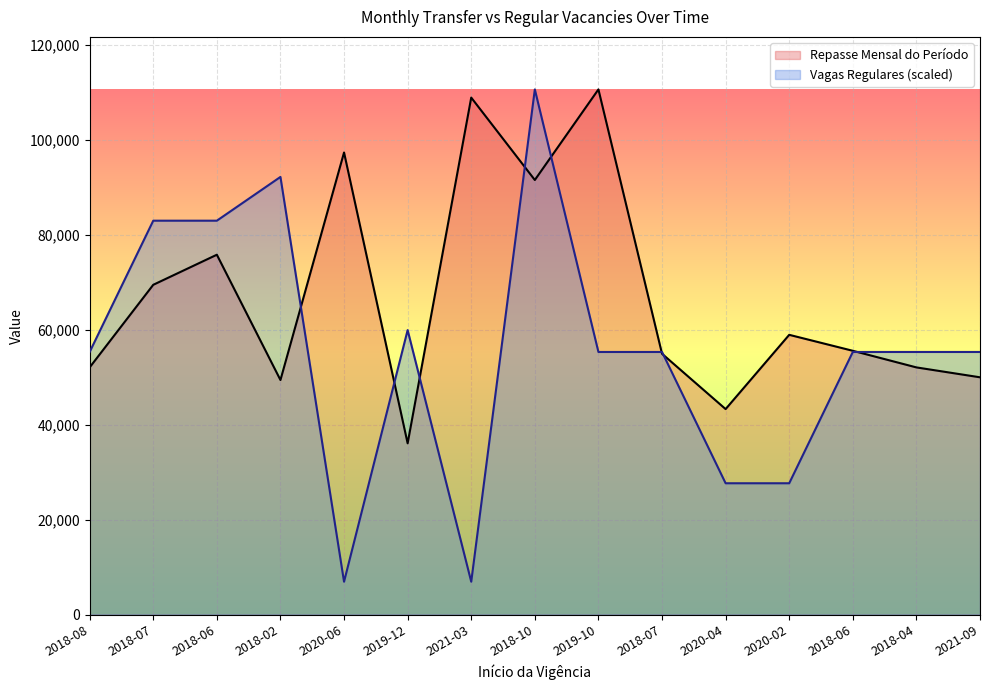

Count the number of categories in the chart.

15